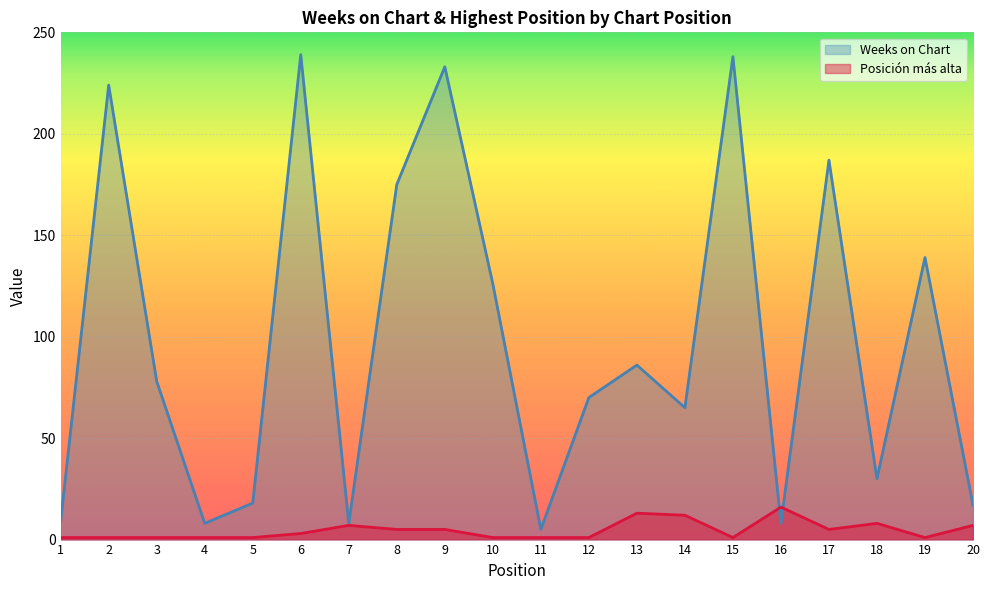

Between 15 and 18, which series saw the biggest shift?

Weeks on Chart